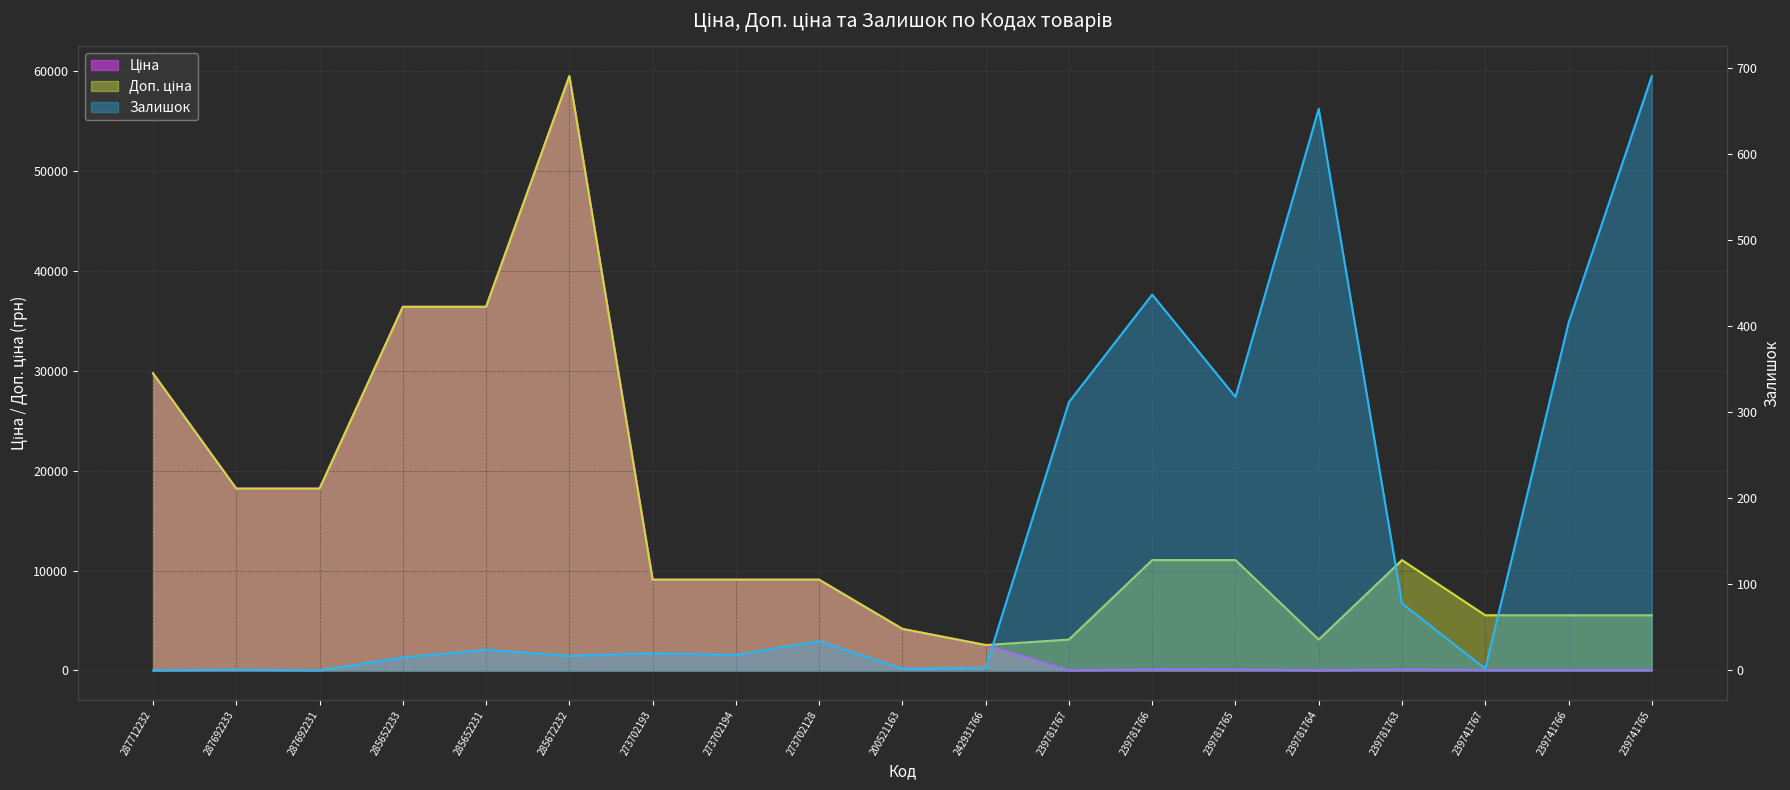

What is the difference between the second highest and second lowest values in the Доп. ціна series?

33329.0